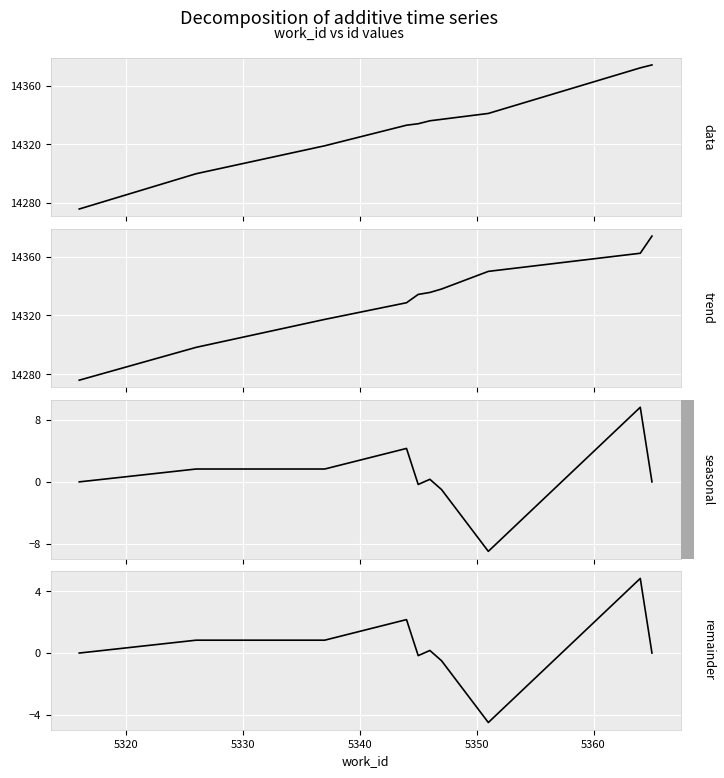

Reading left to right, transcribe all the data shown in this chart.

data: 14276.0	14300.0	14319.0	14333.0	14334.0	14336.0	14337.0	14341.0	14372.0	14374.0
trend: 14276.0	14298.3	14317.3	14328.7	14334.3	14335.7	14338.0	14350.0	14362.3	14374.0
seasonal: 0.0	1.7	1.7	4.3	-0.3	0.3	-1.0	-9.0	9.7	0.0
remainder: 0.0	0.8	0.8	2.2	-0.2	0.2	-0.5	-4.5	4.8	0.0